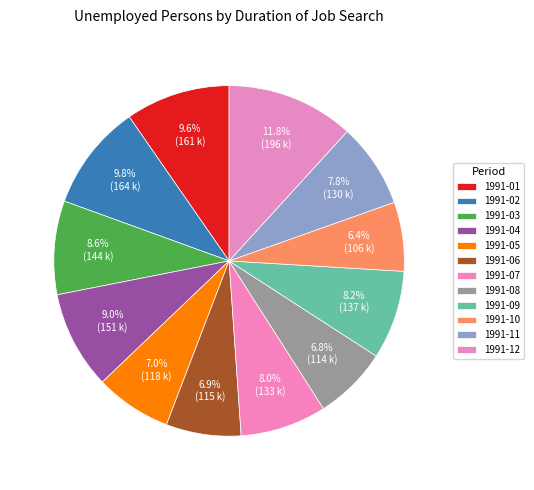

How many segments does this pie chart have?

12